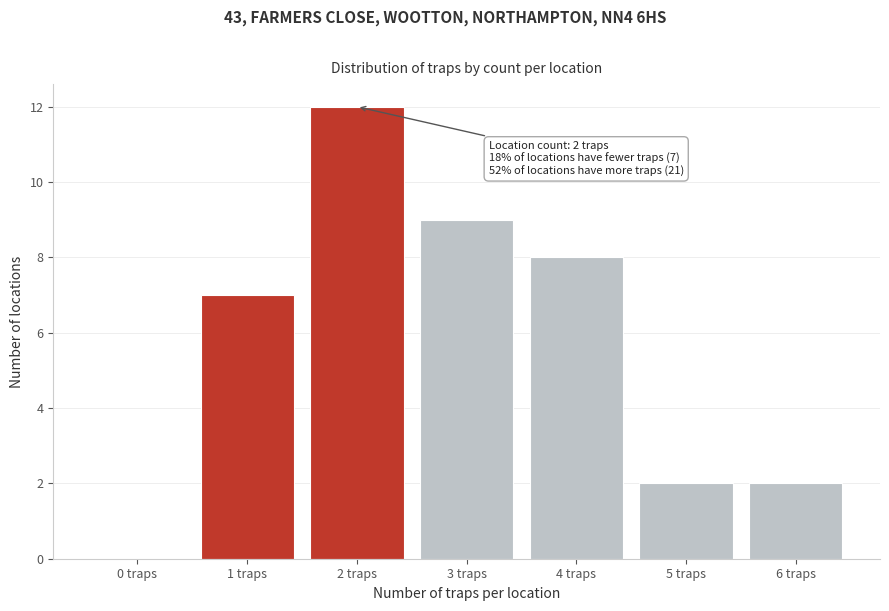

Reading left to right, what are all the values shown in this chart?

0 traps=0	1 traps=7	2 traps=12	3 traps=9	4 traps=8	5 traps=2	6 traps=2